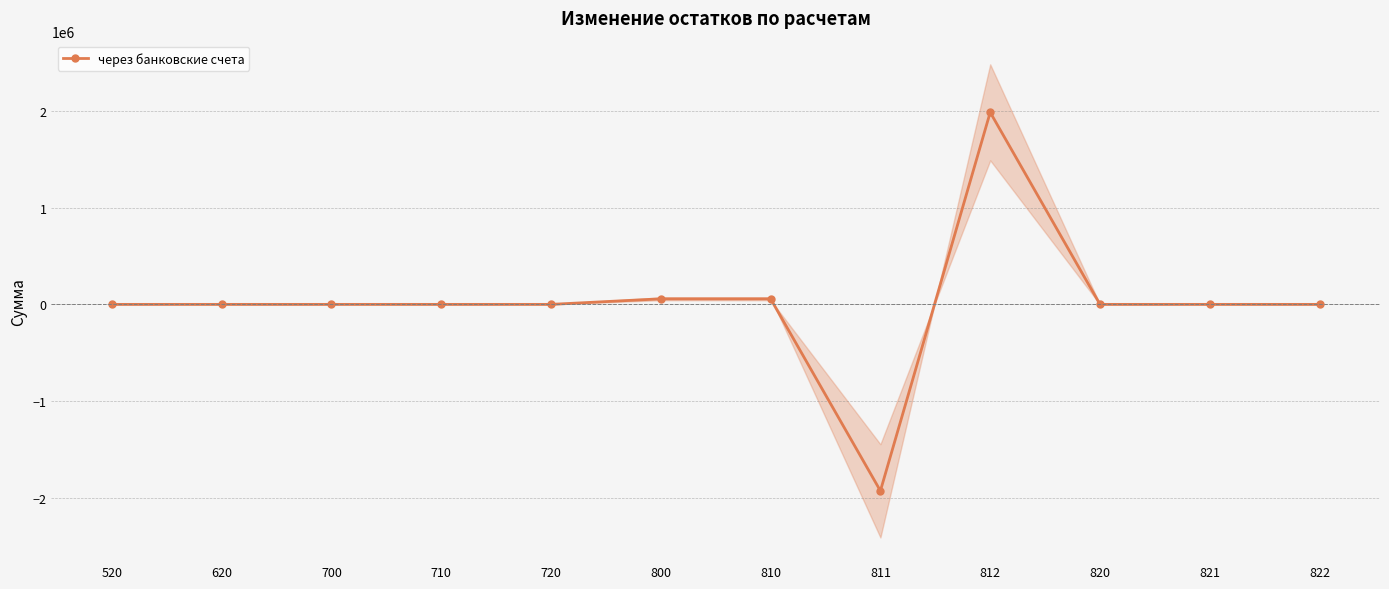

Does the chart display data point markers on the line(s)?

Yes